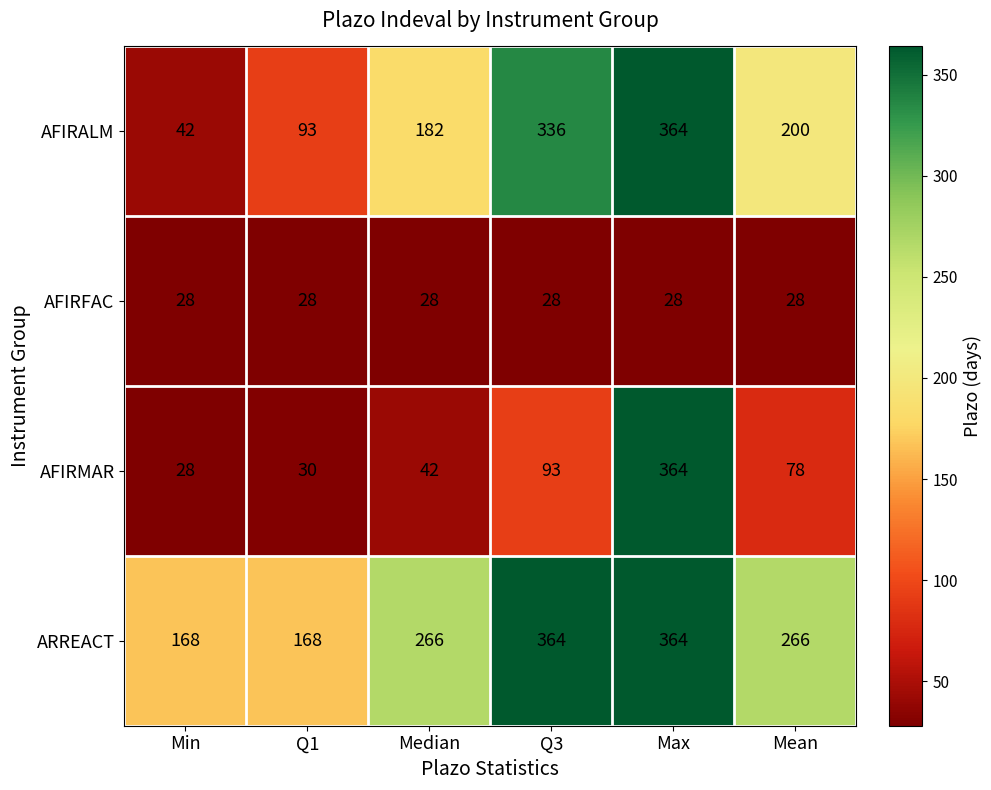

Between Min and Max, which series saw the biggest shift?

AFIRMAR